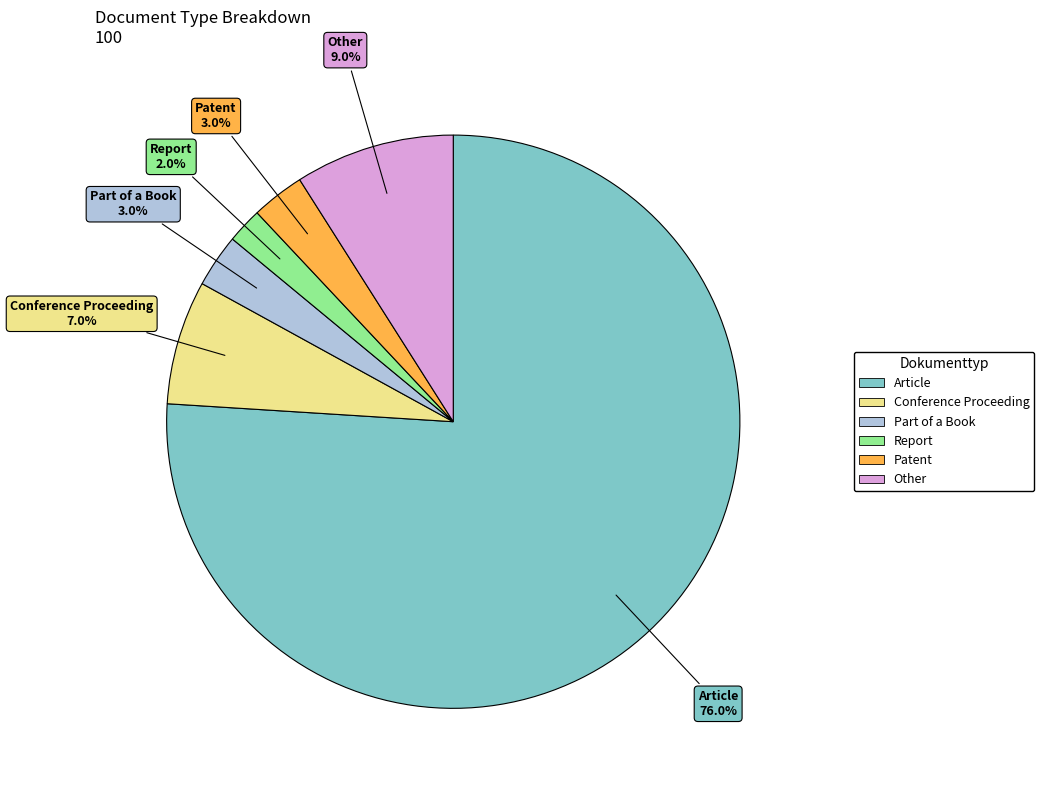

To the nearest percent, what is the difference between the largest and smallest slice percentages?

74%